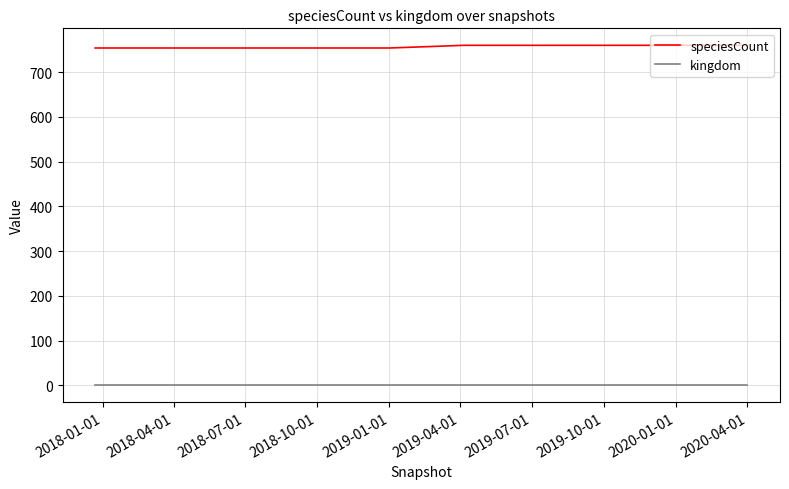

Reading right to left, transcribe all the data shown in this chart.

speciesCount: 760	760	760	760	760	754	754	754	754	754
kingdom: 1	1	1	1	1	1	1	1	1	1